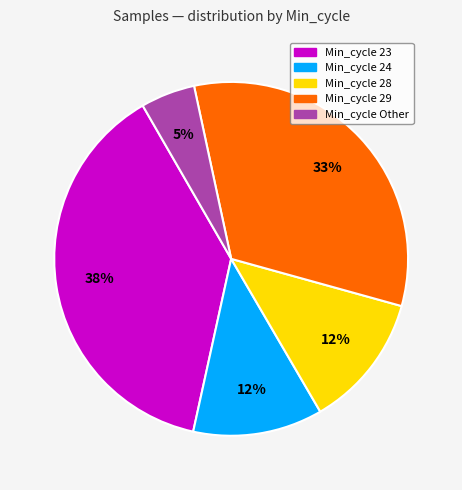

To the nearest percent, what is the difference between the largest and smallest slice percentages?

33%